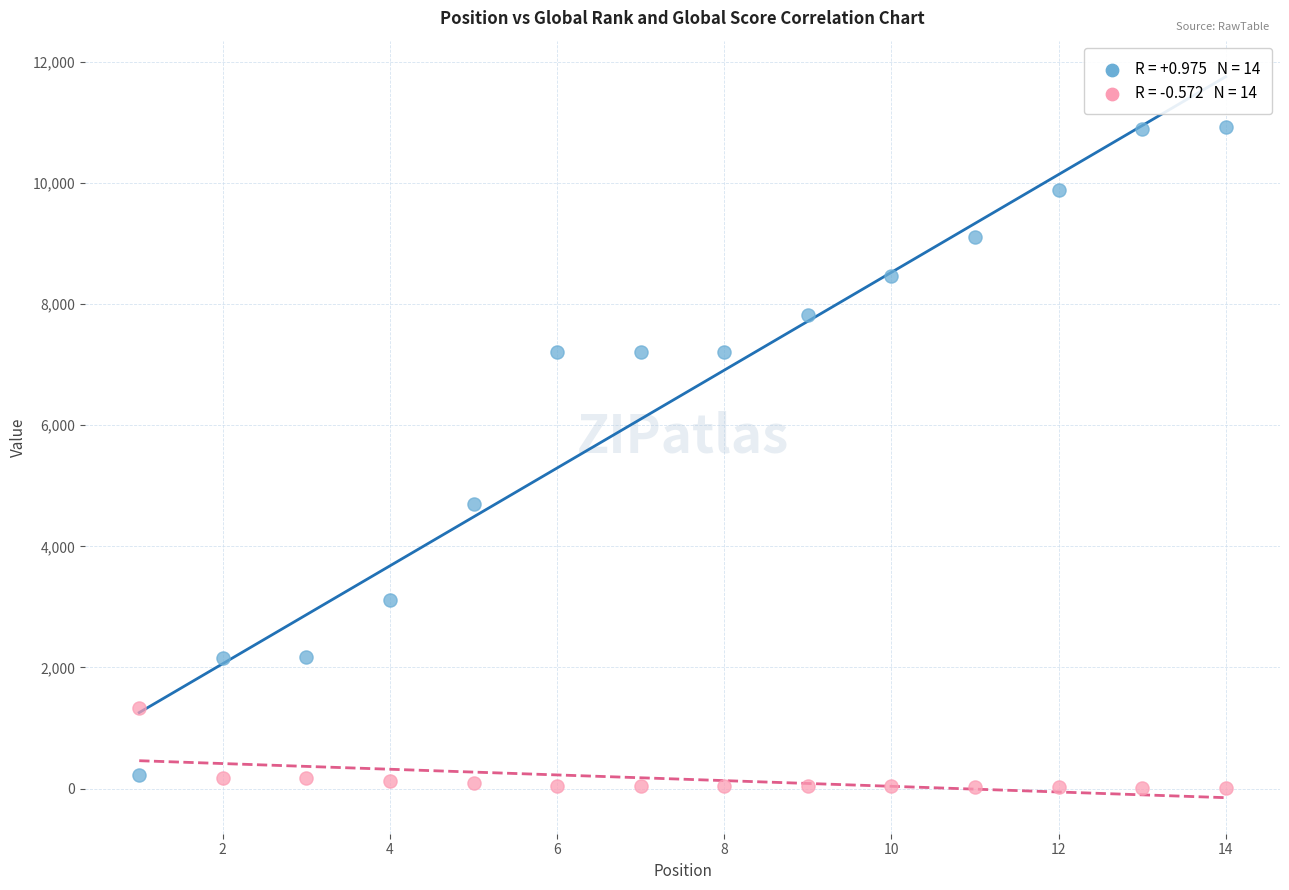

Across all series, what Y value is closest to 5468?

4699